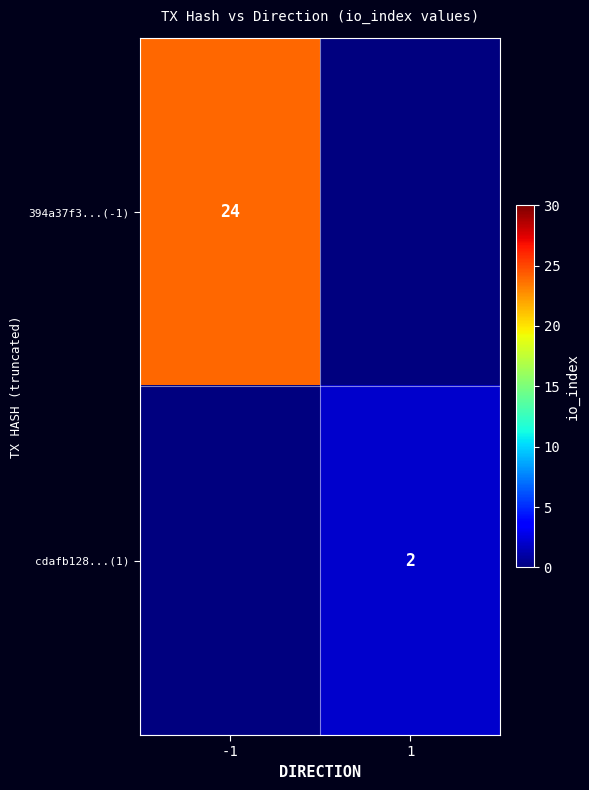

The cdafb128...(1) series shows 1 at 1. True or false?

False